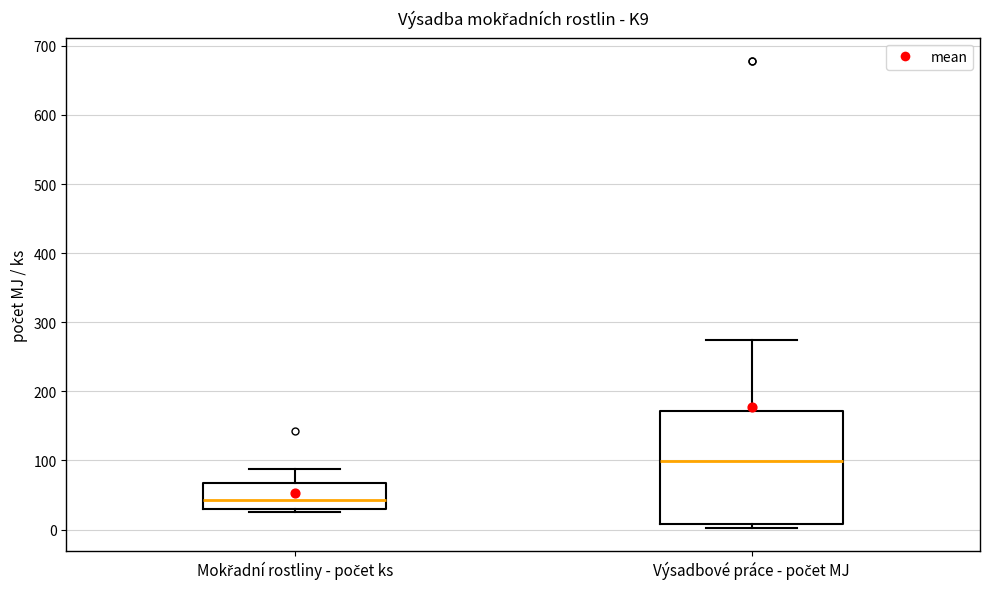

Reading left to right, transcribe this box plot: for each box, give where its median line is, the range the box spans, and where its two whiskers end, as read against the y-axis. The values are not printed on the chart, so give them approximately, as read against the axis.

Mokřadní rostliny - počet ks: median 40, box 30 to 70, whiskers 30 (just below the box's lower edge) to 90
Výsadbové práce - počet MJ: median 100, box 10 to 170, whiskers 0 to 270